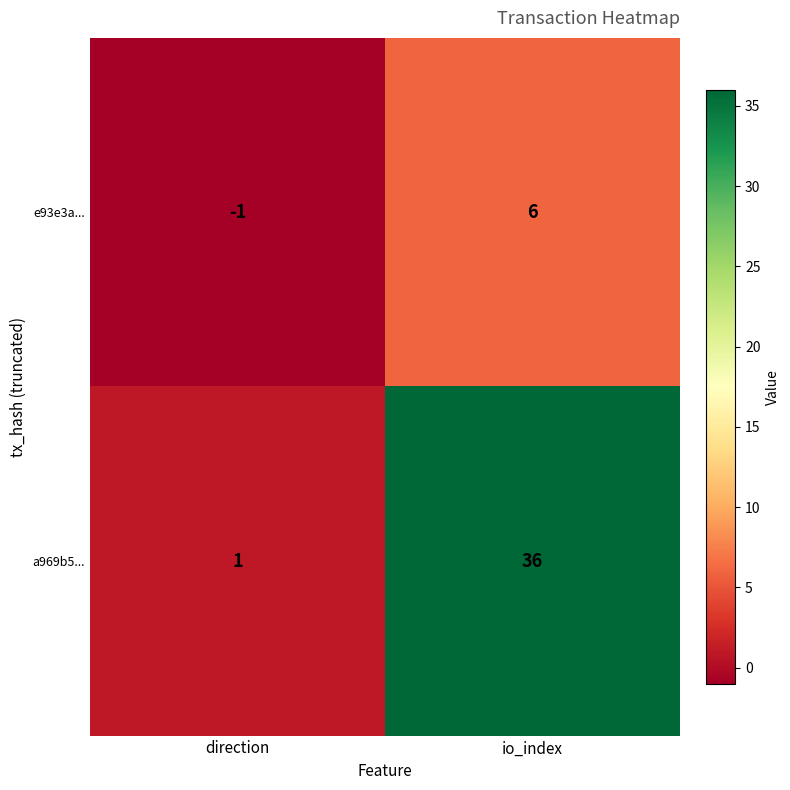

List the series in order of their peak value, lowest first.

e93e3a..., a969b5...